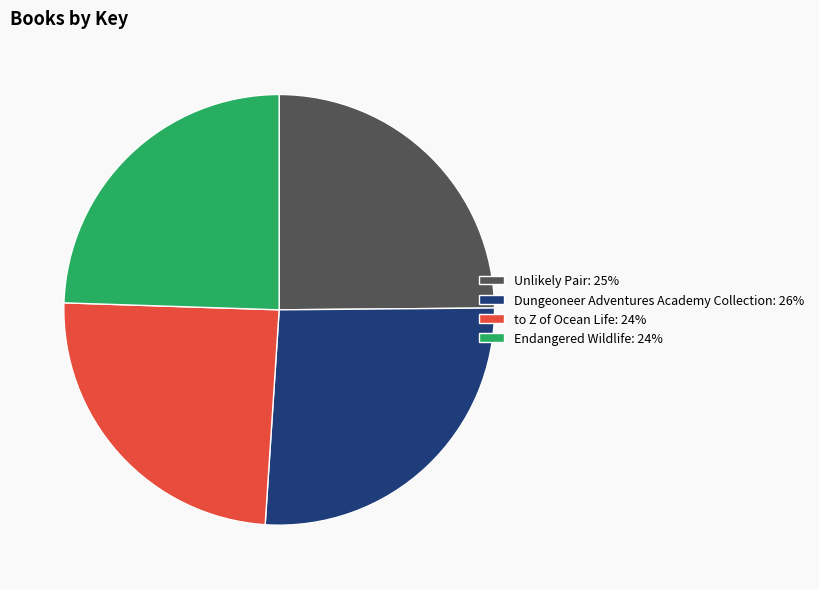

Is it true that to Z of Ocean Life is 24% of the pie?

True